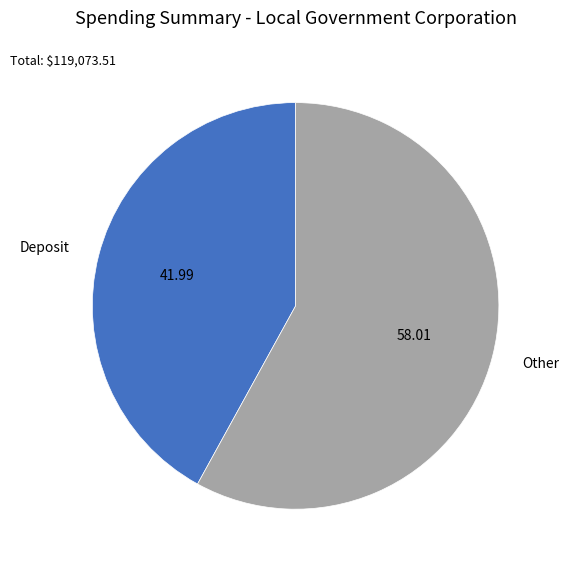

Between Deposit and Other, which is larger?

Other